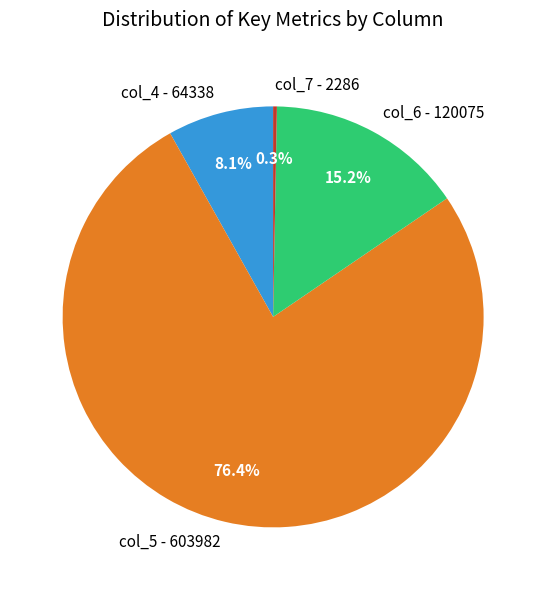

Which category accounts for the majority?

col_5 - 603982